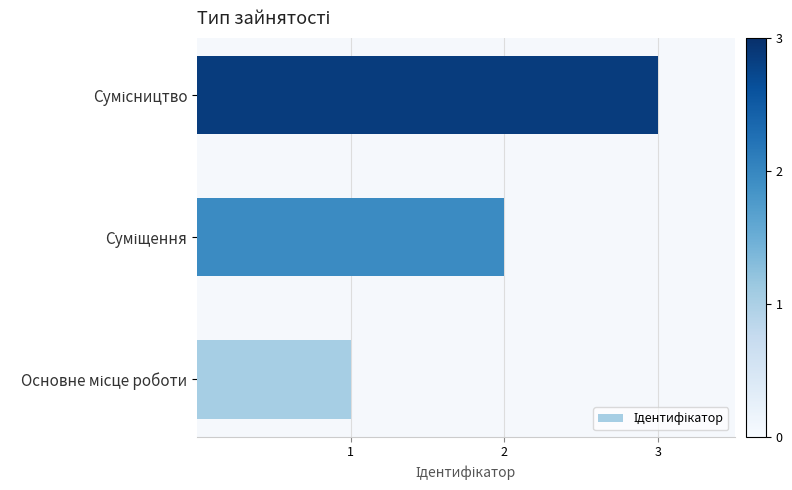

What is the greatest value displayed?

3